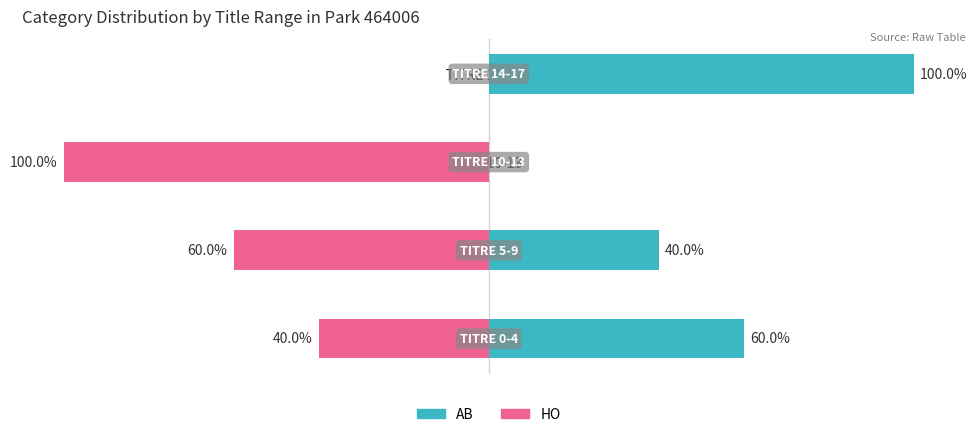

How many data points in HO (Category) are less than -40?

2